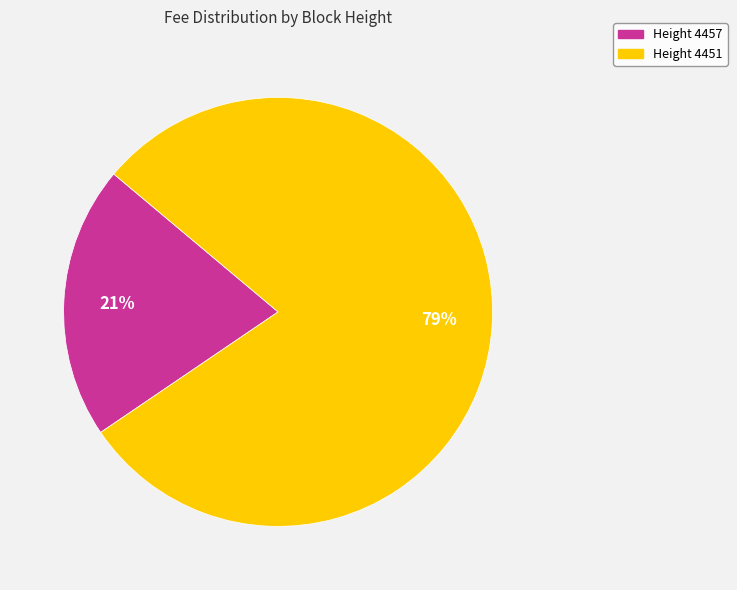

To the nearest percent, what portion does Height 4451 represent?

79%